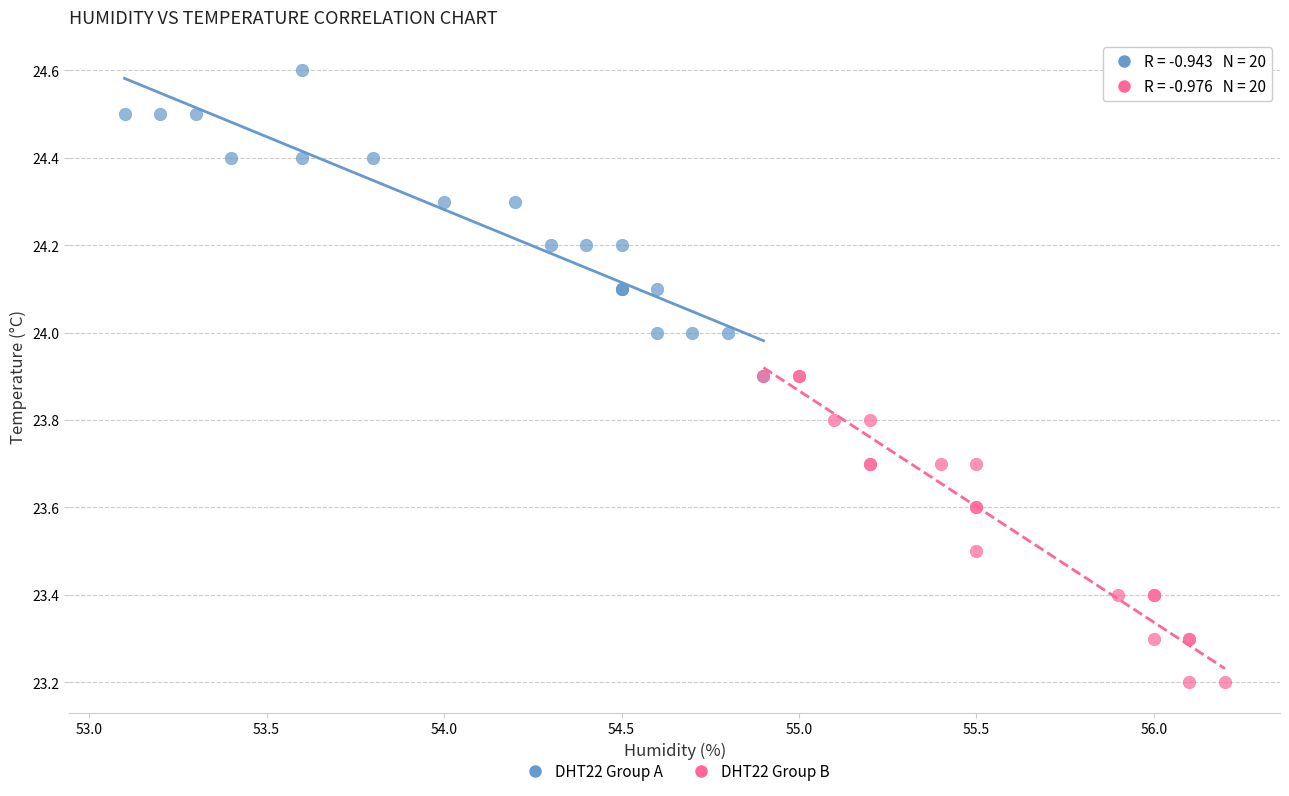

What are all the series names shown in the legend?

DHT22 Group A, DHT22 Group B